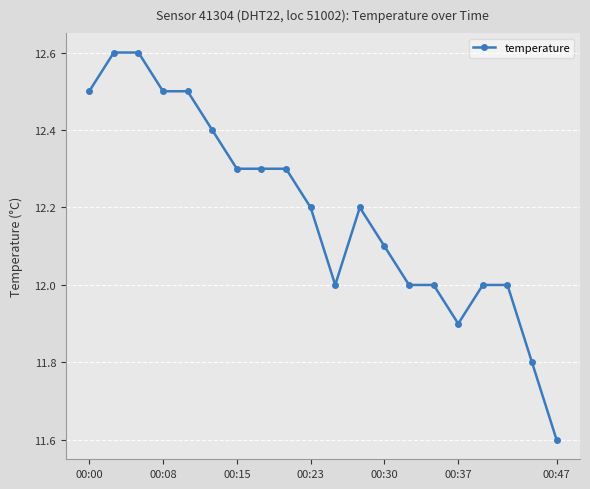

What is the value of the 1st point from the left?

12.5